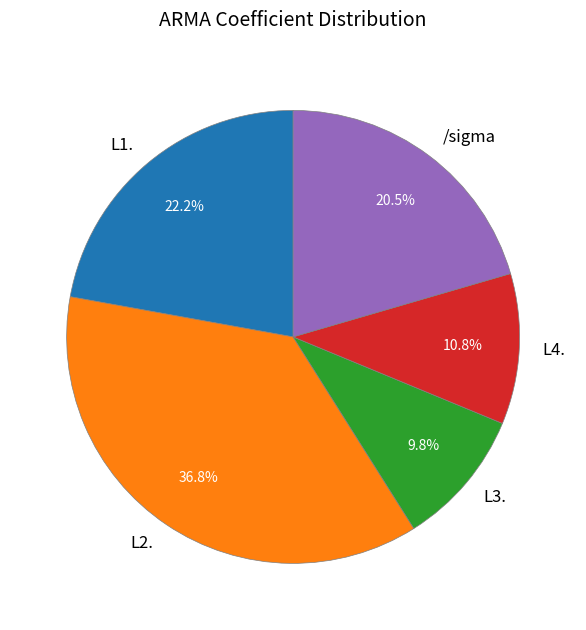

Which has a higher value, L4. or L3.?

L4.